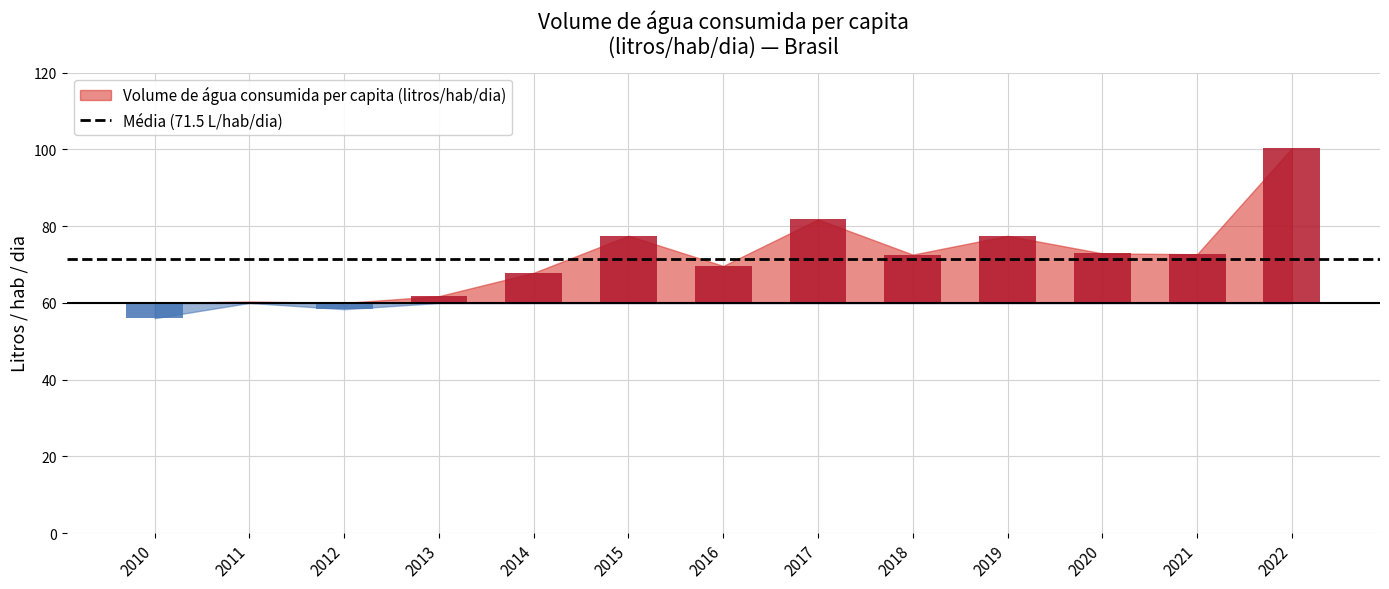

What is the value of the 3rd bar from the left?

58.4